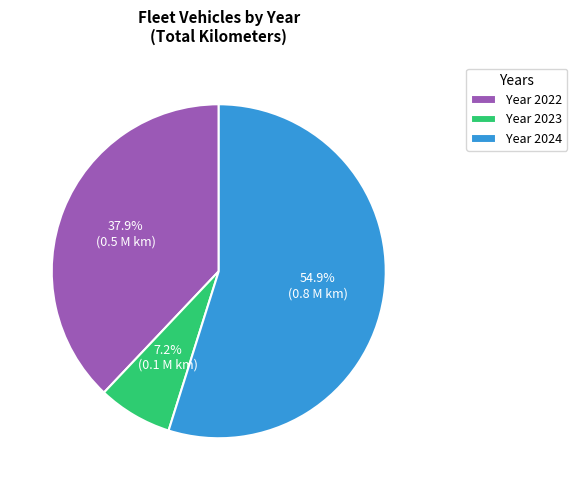

What percentage is NOT represented by Year 2024?

45.1%